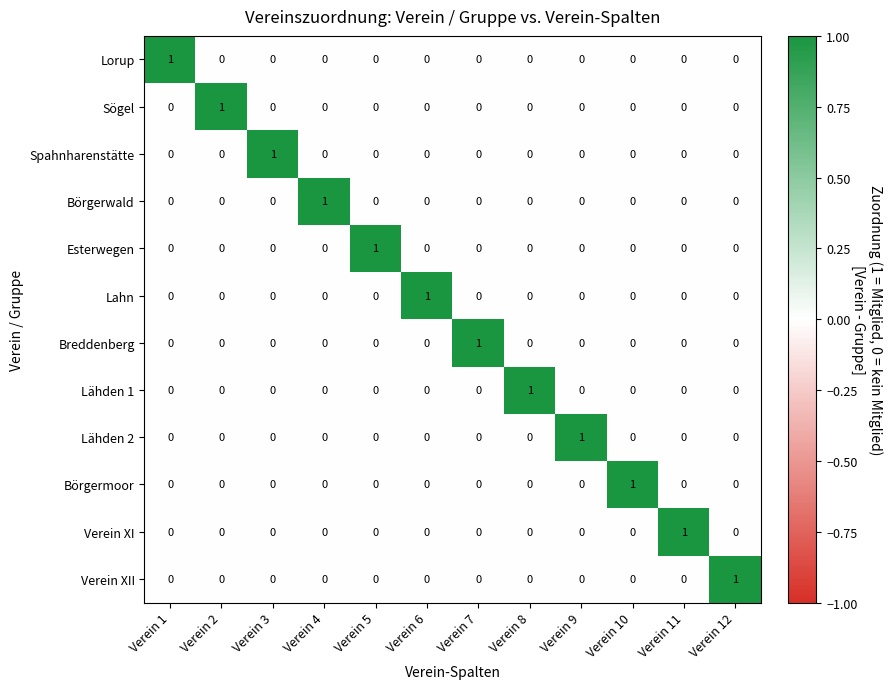

At which label does Lorup reach its peak?

Verein 1